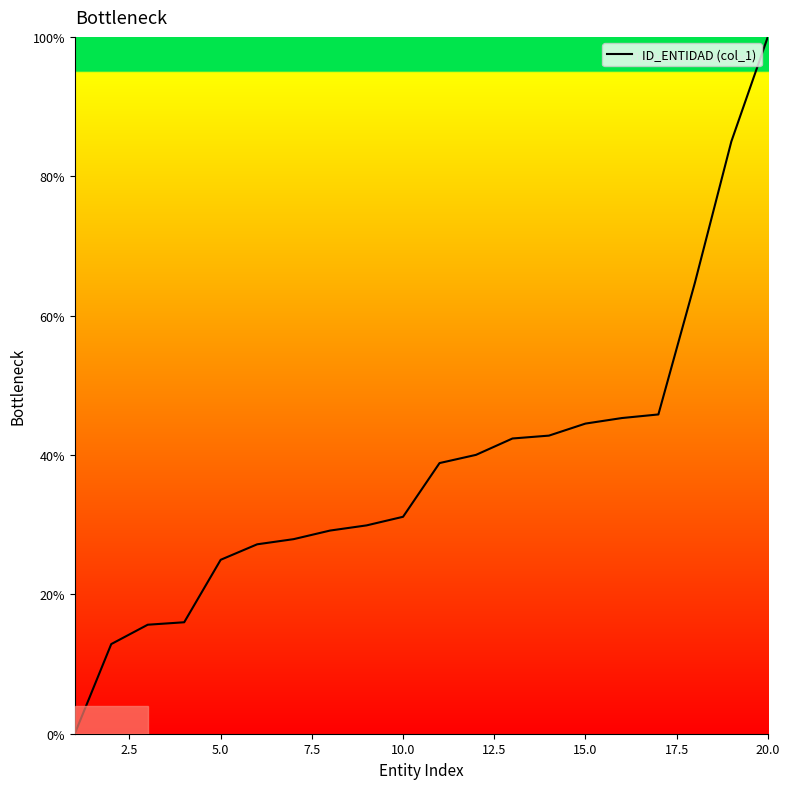

What is the difference between the maximum and minimum values?

100.0